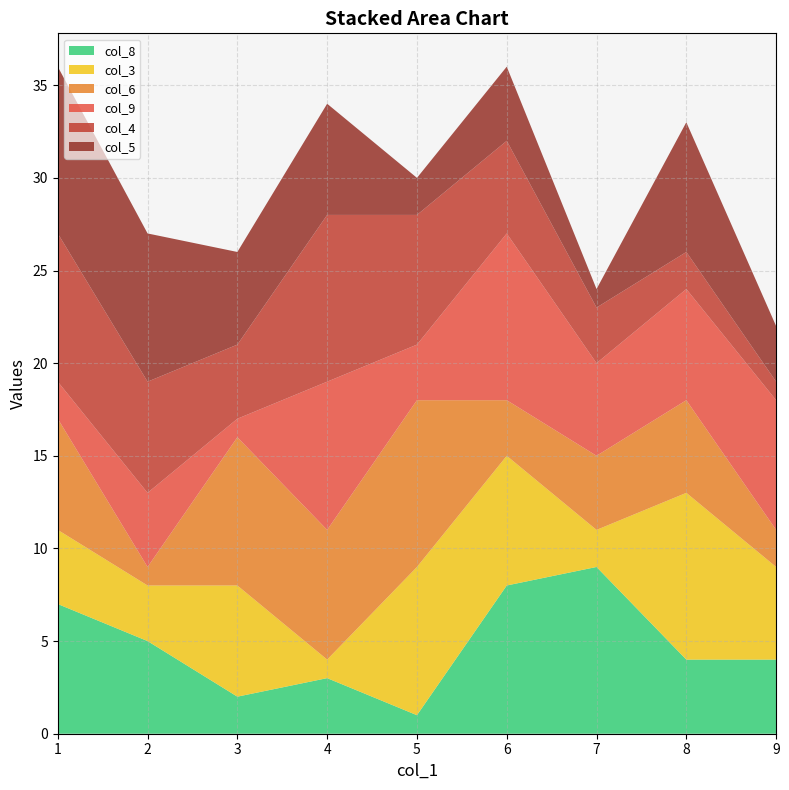

The value of col_8 at 2 is 5. True or false?

True